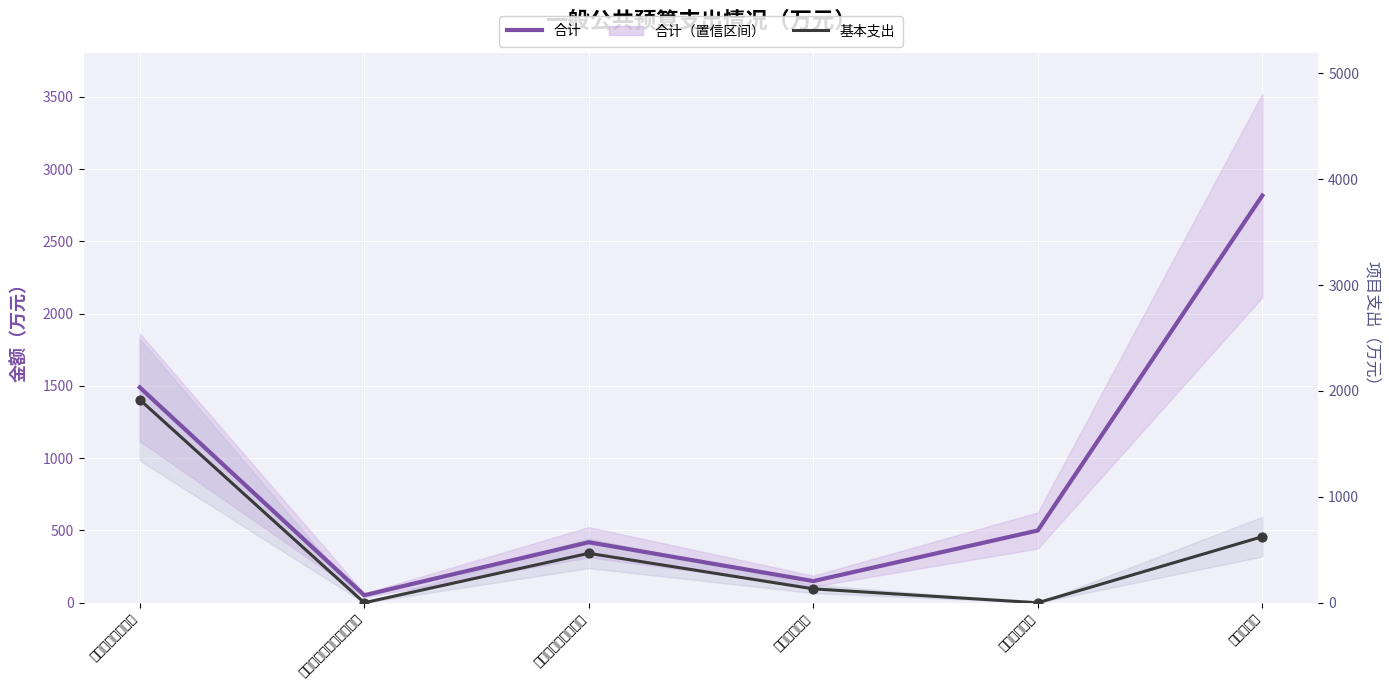

Is the value of 合计 at 一般公共服务支出 greater than the value of 项目支出 at 城乡社区支出?

Yes